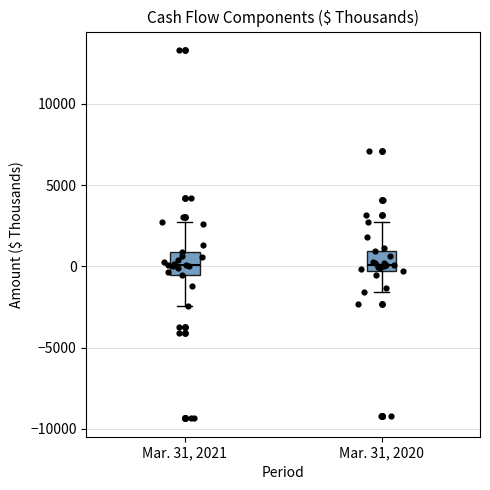

Where does the upper whisker of the box for Mar. 31, 2020 end on the y-axis? The values are not printed on the chart, so give them approximately, as read against the axis.

3000